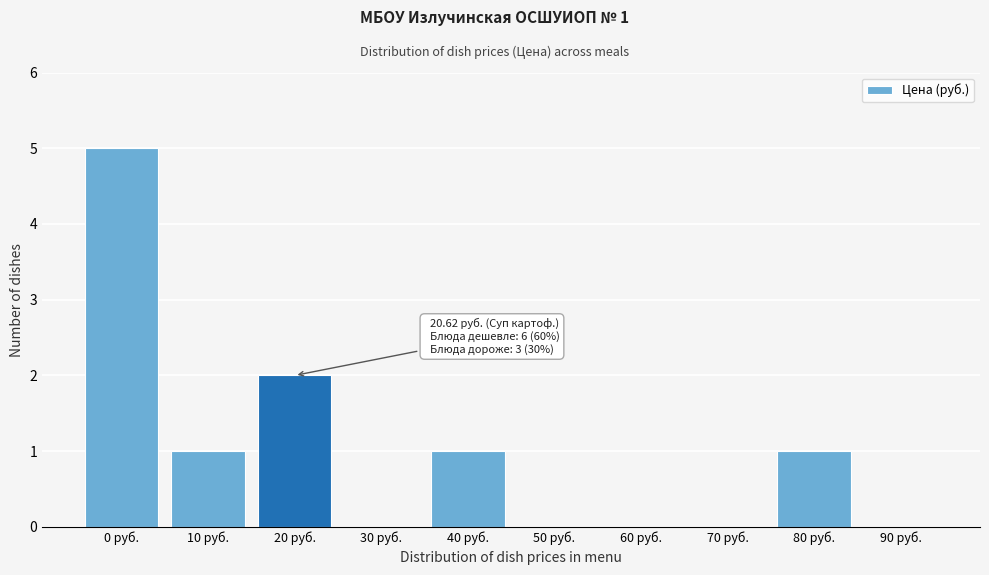

Reading right to left, extract all data points from this chart.

90 руб.=0	80 руб.=1	70 руб.=0	60 руб.=0	50 руб.=0	40 руб.=1	30 руб.=0	20 руб.=2	10 руб.=1	0 руб.=5